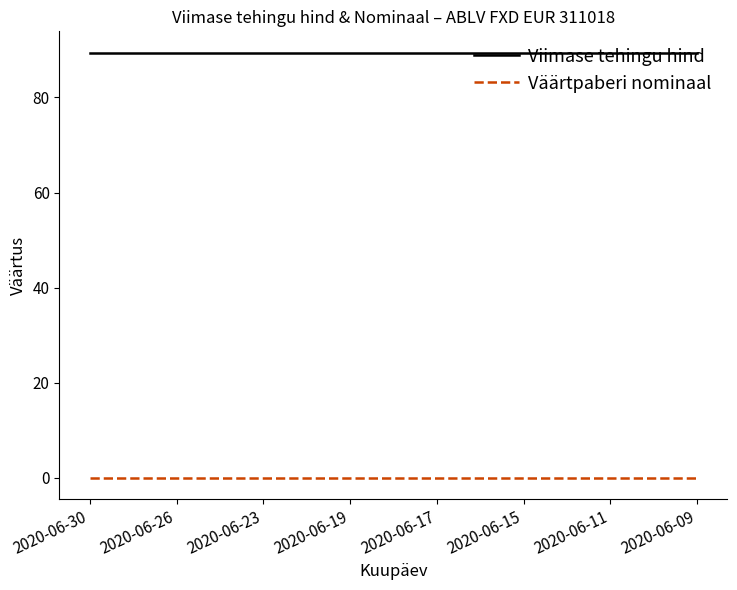

Count the number of categories in the chart.

15